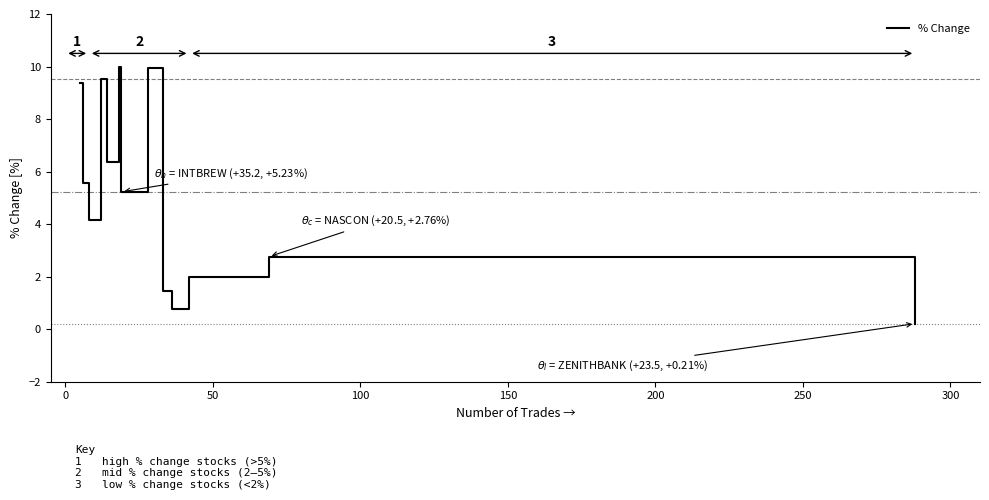

What is the difference between the maximum and minimum values?

9.8